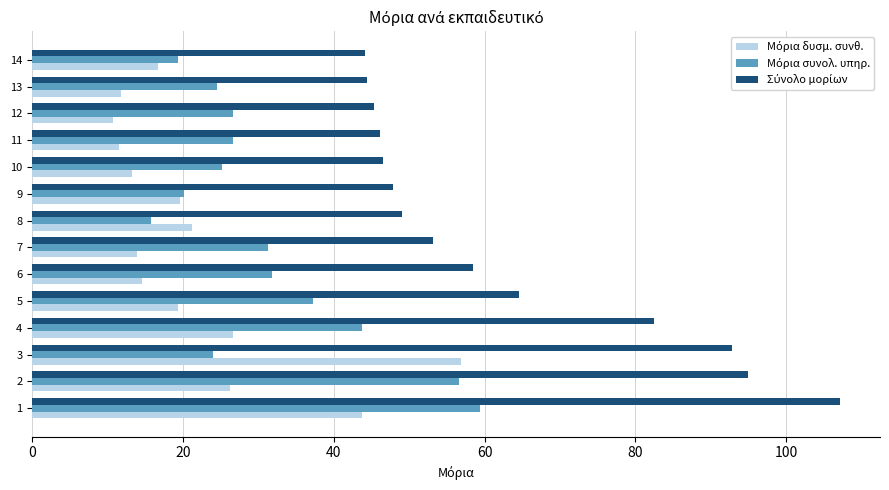

What is the total value across all series at 14?

80.2